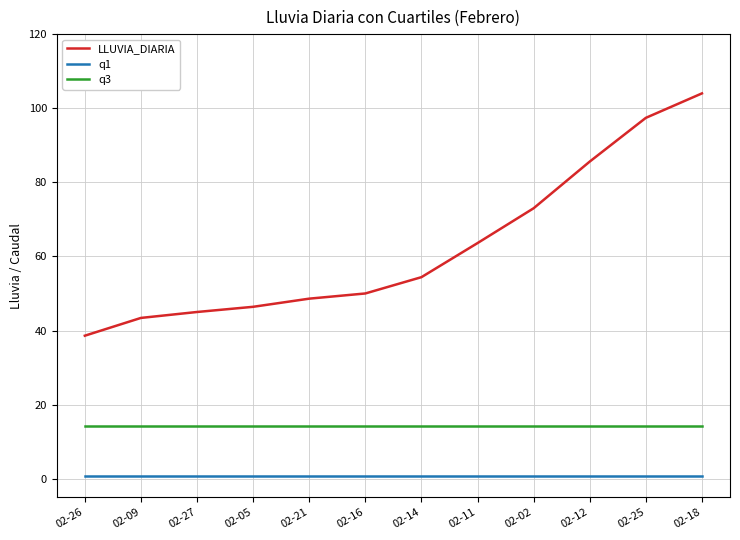

Reading right to left, what are all the values shown in this chart?

LLUVIA_DIARIA: 104.0	97.4	85.6	73.0	63.6	54.4	50.0	48.6	46.4	45.0	43.4	38.6
q1: 0.8	0.8	0.8	0.8	0.8	0.8	0.8	0.8	0.8	0.8	0.8	0.8
q3: 14.1	14.1	14.1	14.1	14.1	14.1	14.1	14.1	14.1	14.1	14.1	14.1